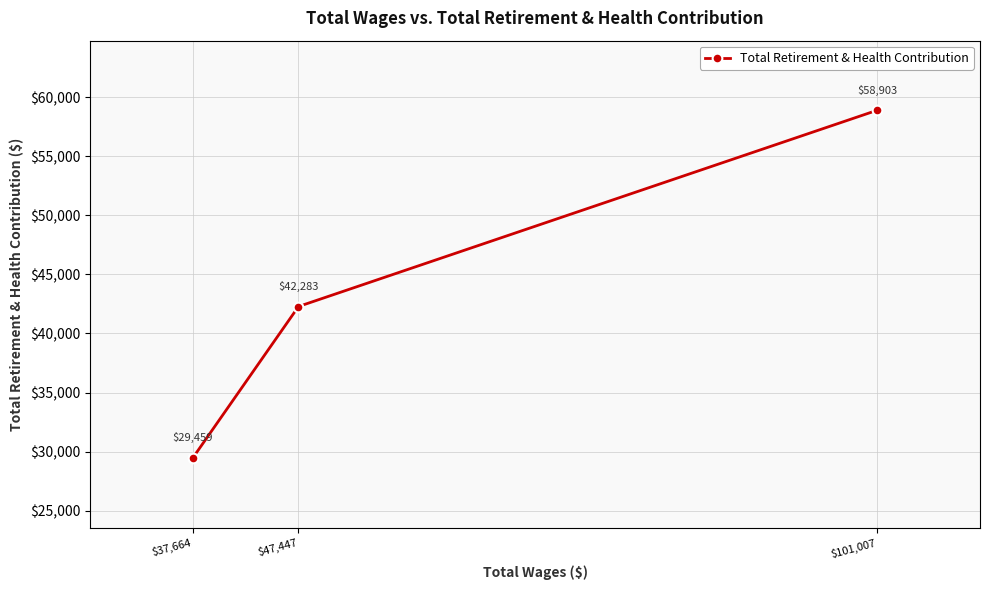

What is the label of the 3rd point from the right?

$37,664